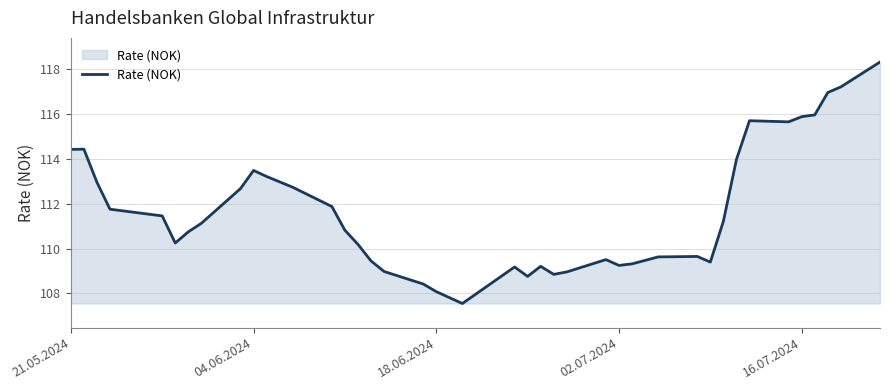

How many values are below 111?

20